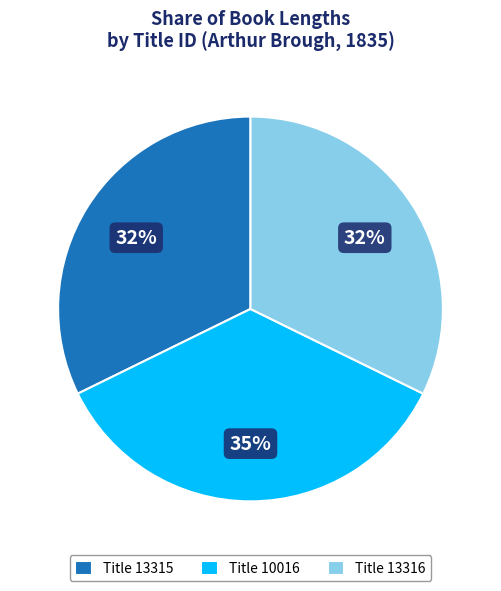

To the nearest percent, what is the average slice percentage?

33%